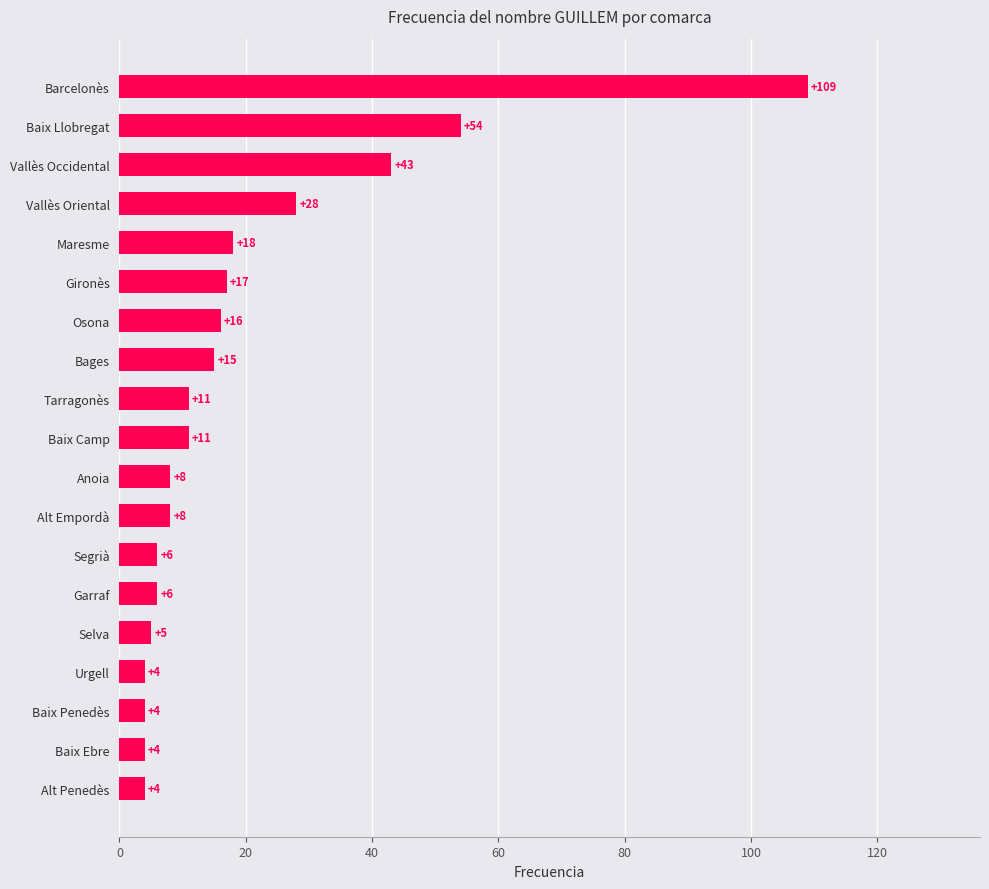

What is the average value?

20